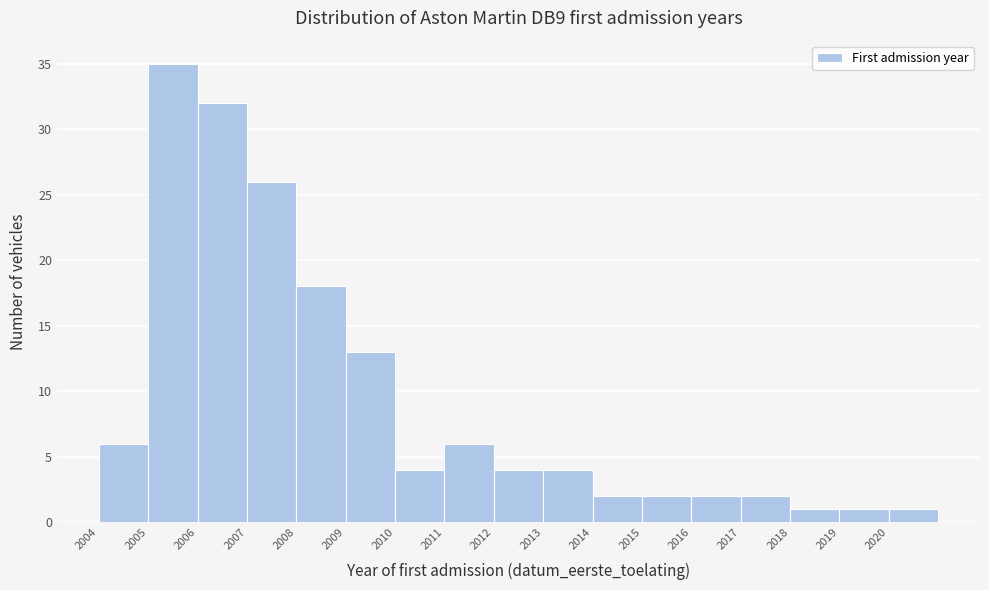

Reading left to right, list every bar in this chart as the range it spans on the x-axis followed by its height. The values are not printed on the chart, so give them approximately, as read against the axis.

2004 to 2005: 6
2005 to 2006: 35
2006 to 2007: 32
2007 to 2008: 26
2008 to 2009: 18
2009 to 2010: 13
2010 to 2011: 4
2011 to 2012: 6
2012 to 2013: 4
2013 to 2014: 4
2014 to 2015: 2
2015 to 2016: 2
2016 to 2017: 2
2017 to 2018: 2
2018 to 2019: 1
2019 to 2020: 1
2020 to 2021: 1